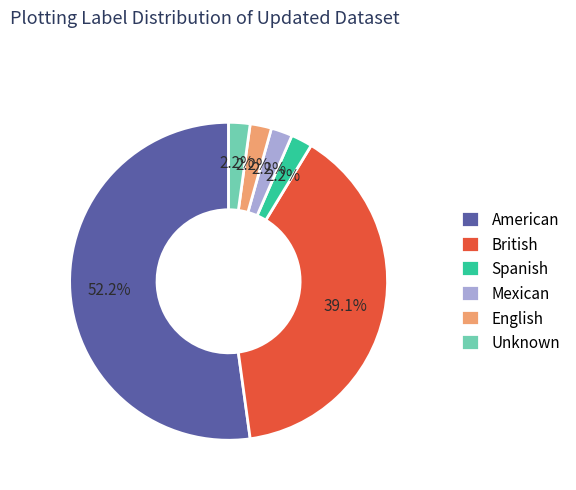

What percentage do Mexican and American together represent?

54.3%